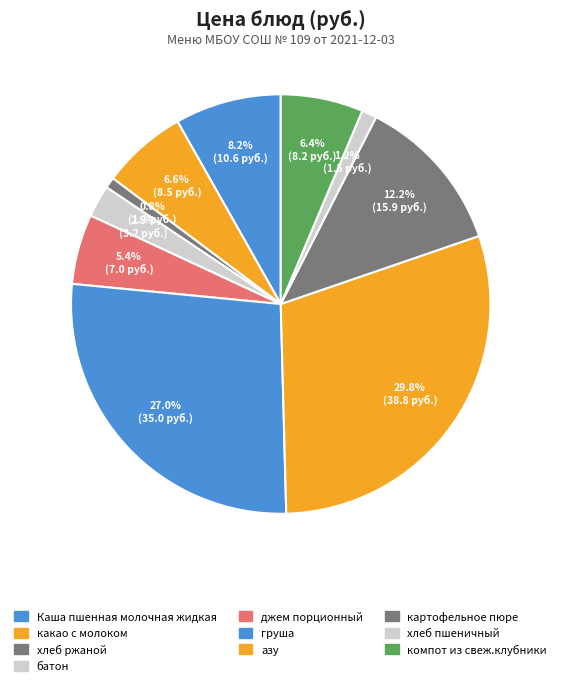

What is the total percentage of картофельное пюре and хлеб ржаной?

13.1%